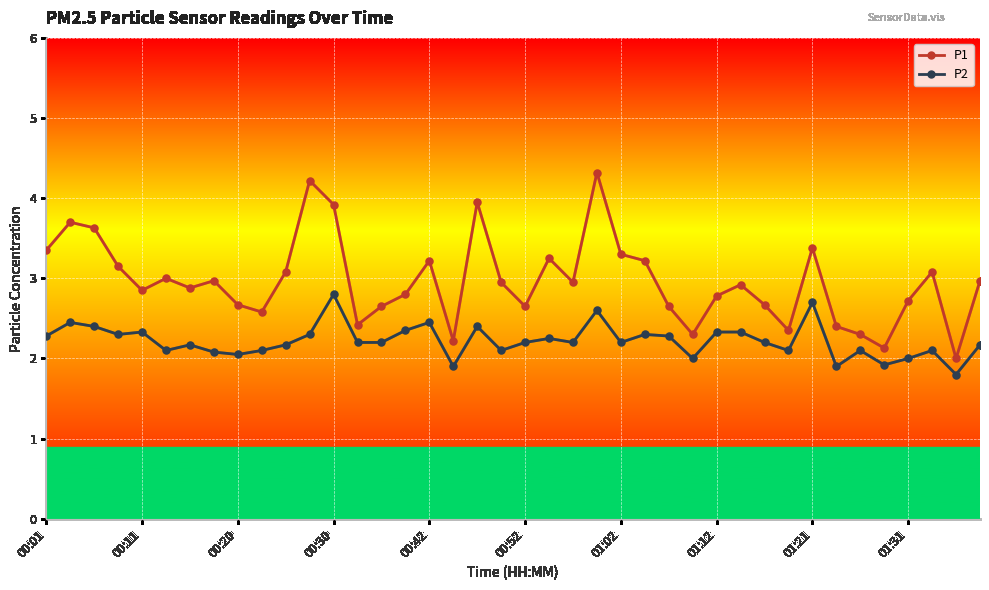

What is the difference between the maximum and second lowest values in the P2 series?

0.9